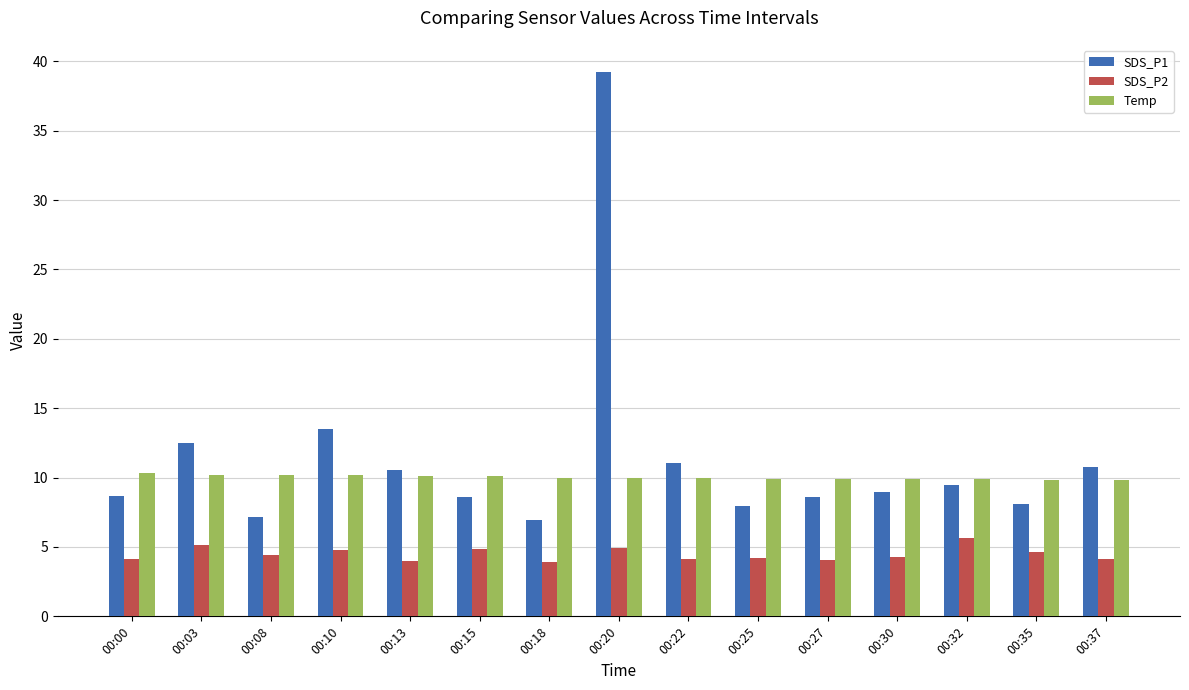

What are all the series names shown in the legend?

SDS_P1, SDS_P2, Temp